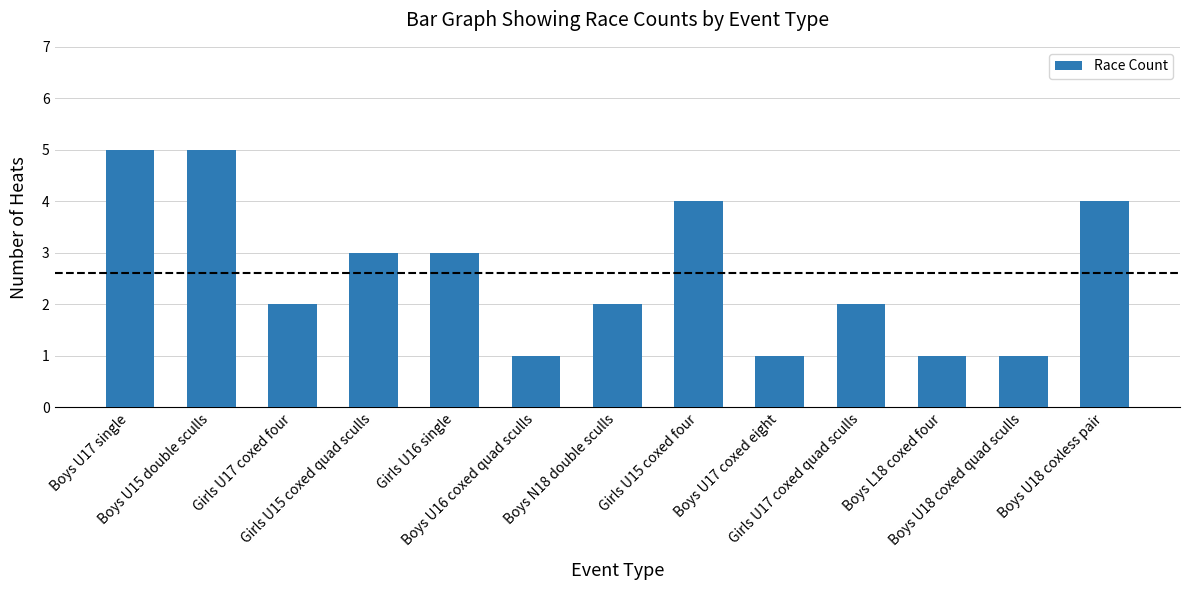

What is the value of the 8th bar from the left?

4